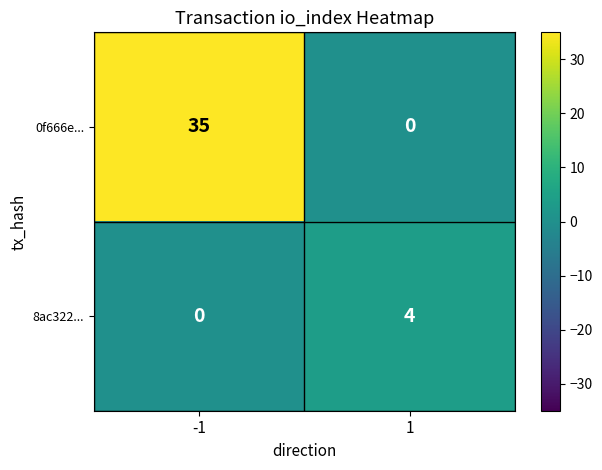

Reading left to right, transcribe all the data shown in this chart.

0f666e...: -1=35	1=0
8ac322...: -1=0	1=4